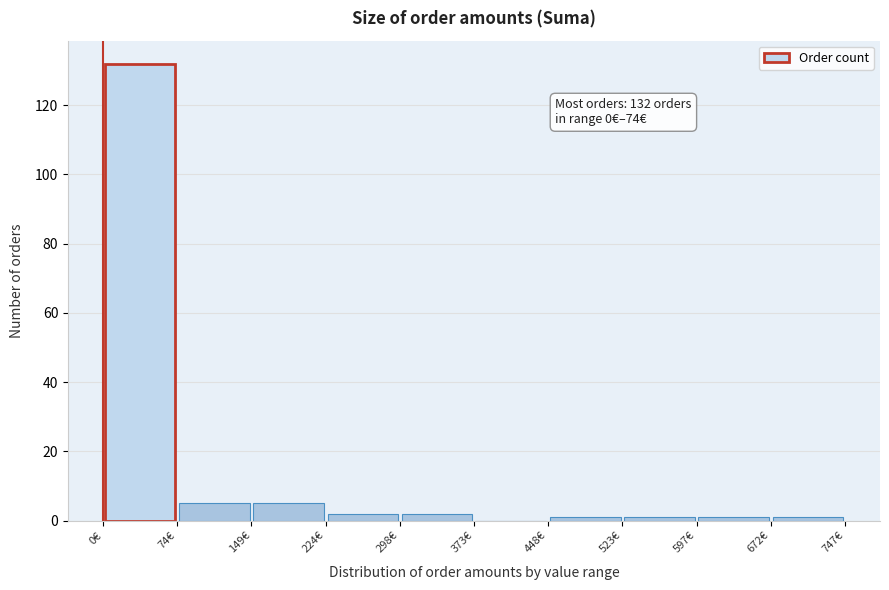

Over which range of the x-axis is the bar tallest?

0 to 70